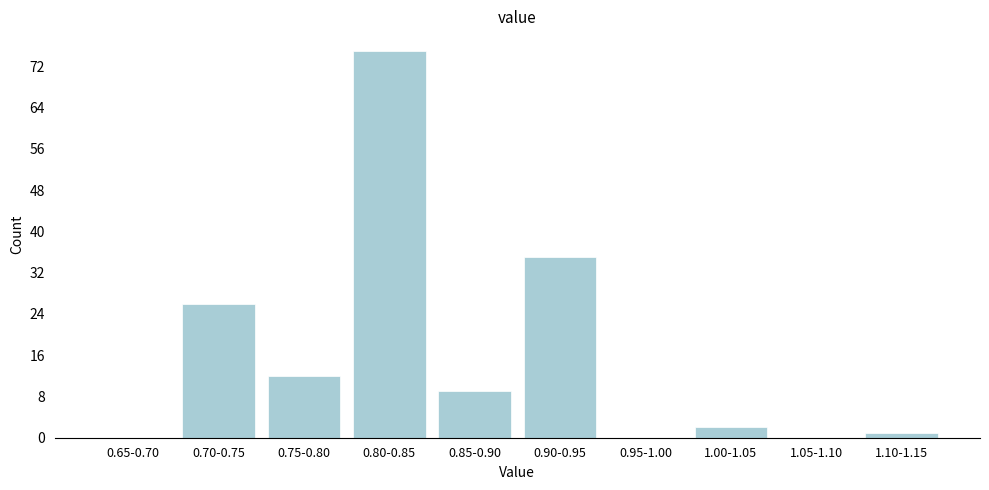

Reading right to left, extract all data points from this chart.

1.10-1.15=1	1.05-1.10=0	1.00-1.05=2	0.95-1.00=0	0.90-0.95=35	0.85-0.90=9	0.80-0.85=75	0.75-0.80=12	0.70-0.75=26	0.65-0.70=0